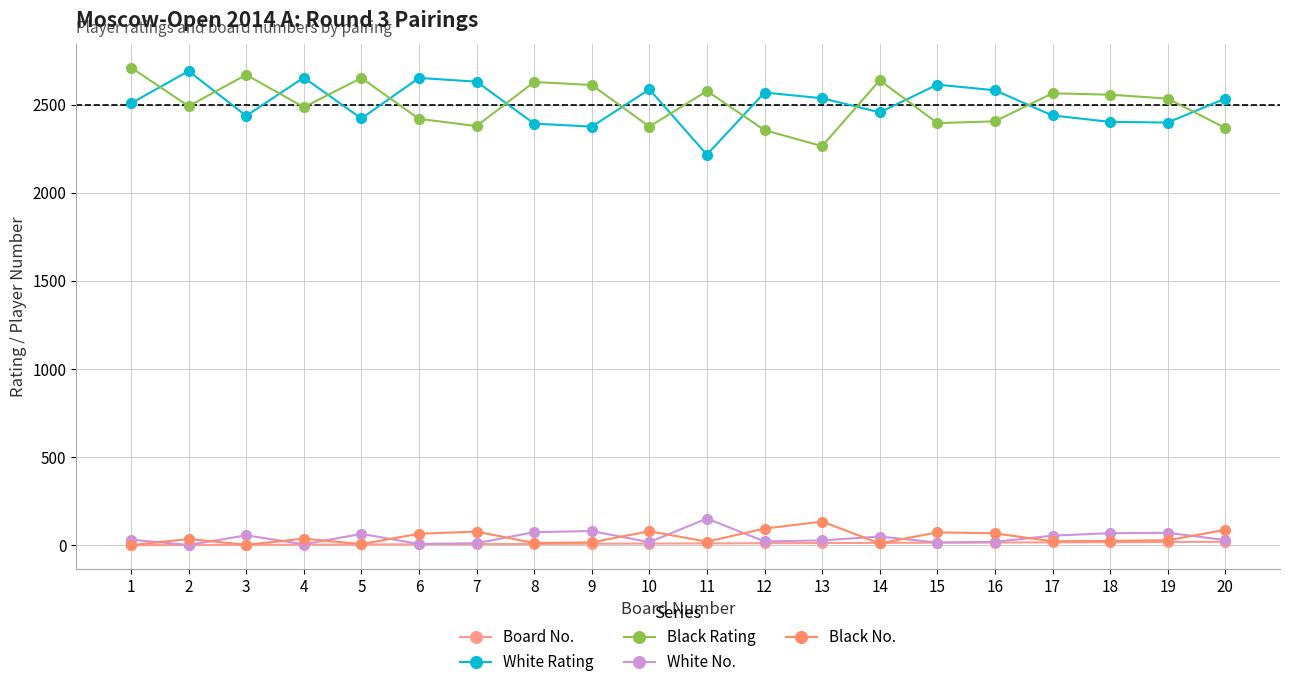

What is the approximate value of White Rating at 13?

2536